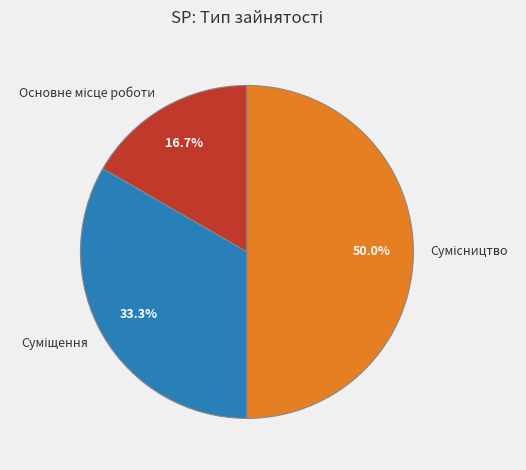

How many slices are in this pie chart?

3